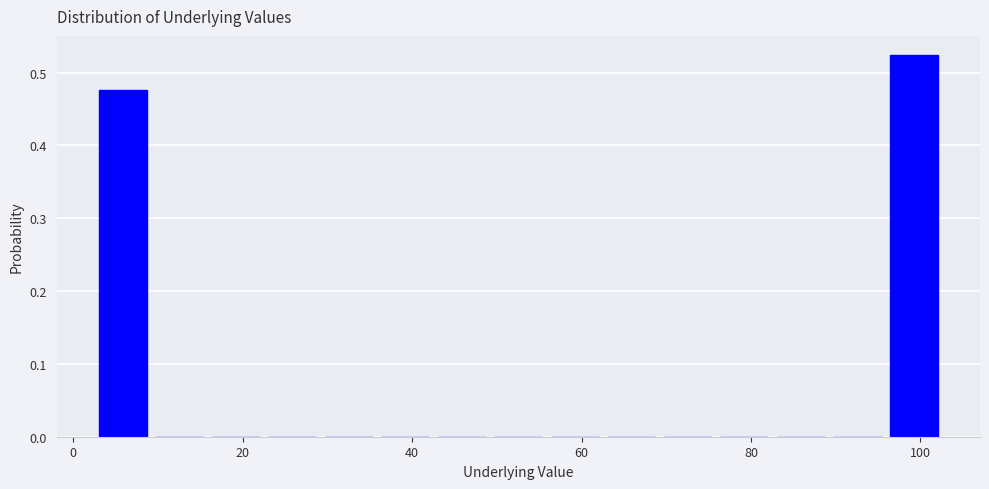

Around what value on the x-axis is the tallest bar? Give the approximate position of its centre, as read against the axis.

100